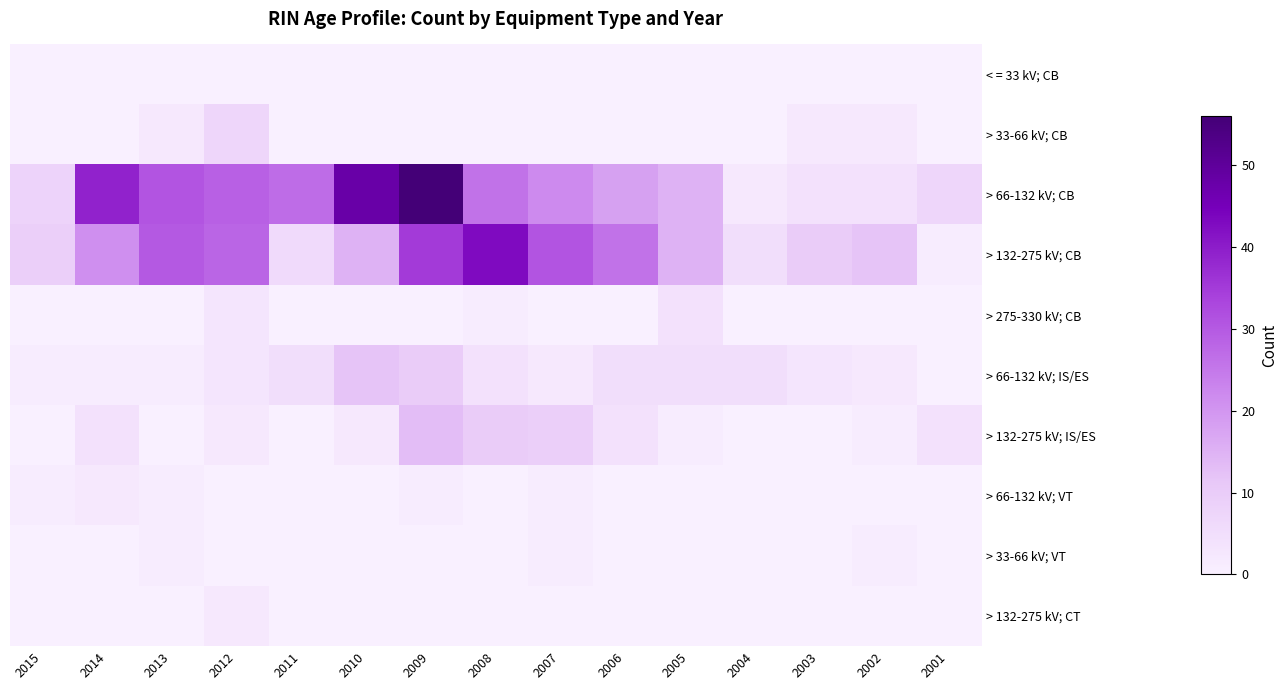

List the series in order of their peak value, lowest first.

< = 33 kV; CB, > 33-66 kV; VT, > 66-132 kV; VT, > 132-275 kV; CT, > 275-330 kV; CB, > 33-66 kV; CB, > 66-132 kV; IS/ES, > 132-275 kV; IS/ES, > 132-275 kV; CB, > 66-132 kV; CB